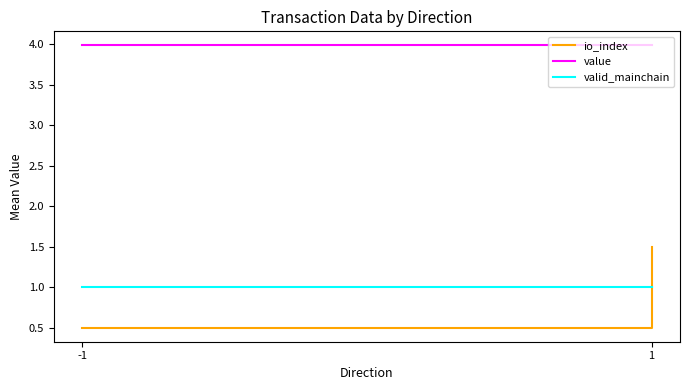

How many lines are shown in the chart?

3